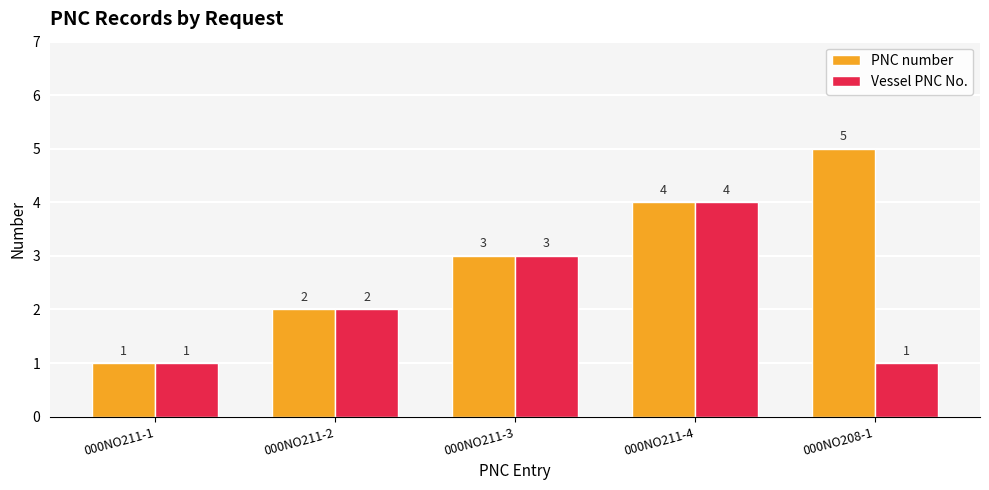

How many values in the Vessel PNC No. series are below 2?

2